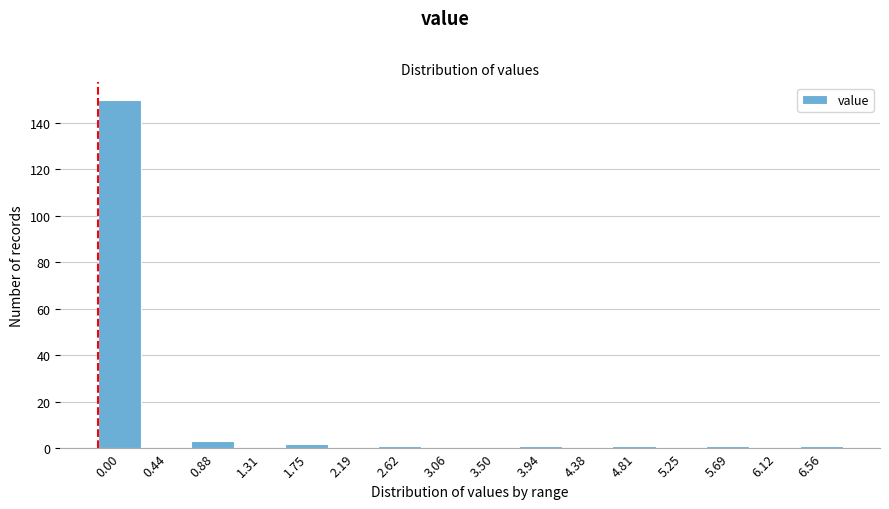

Reading left to right, list all the values displayed in this chart.

0.00=150	0.44=0	0.88=3	1.31=0	1.75=2	2.19=0	2.62=1	3.06=0	3.50=0	3.94=1	4.38=0	4.81=1	5.25=0	5.69=1	6.12=0	6.56=1